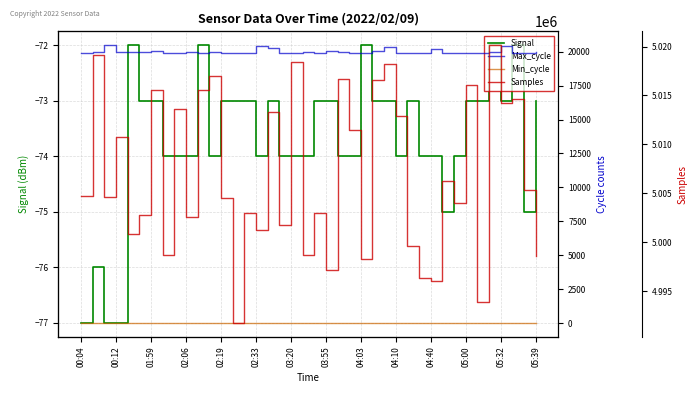

What is the highest value of the Signal series?

-72